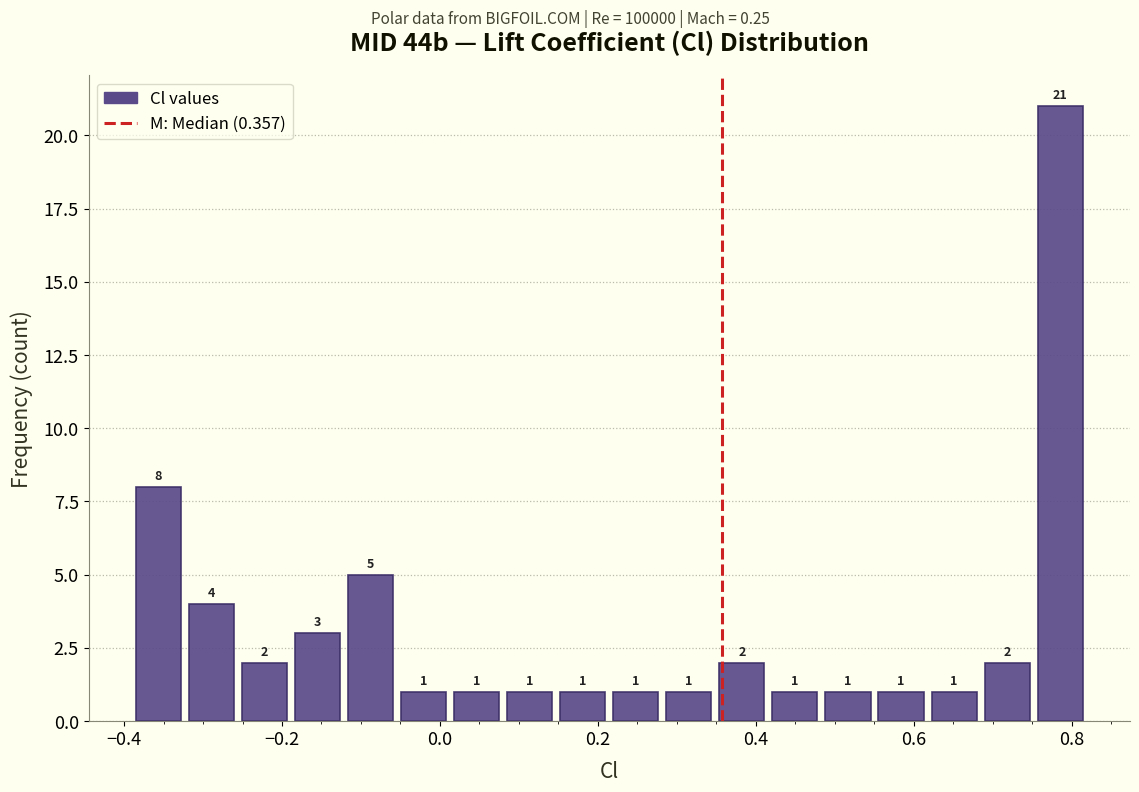

Read against the x-axis, roughly where is the centre of the tallest bar?

0.78